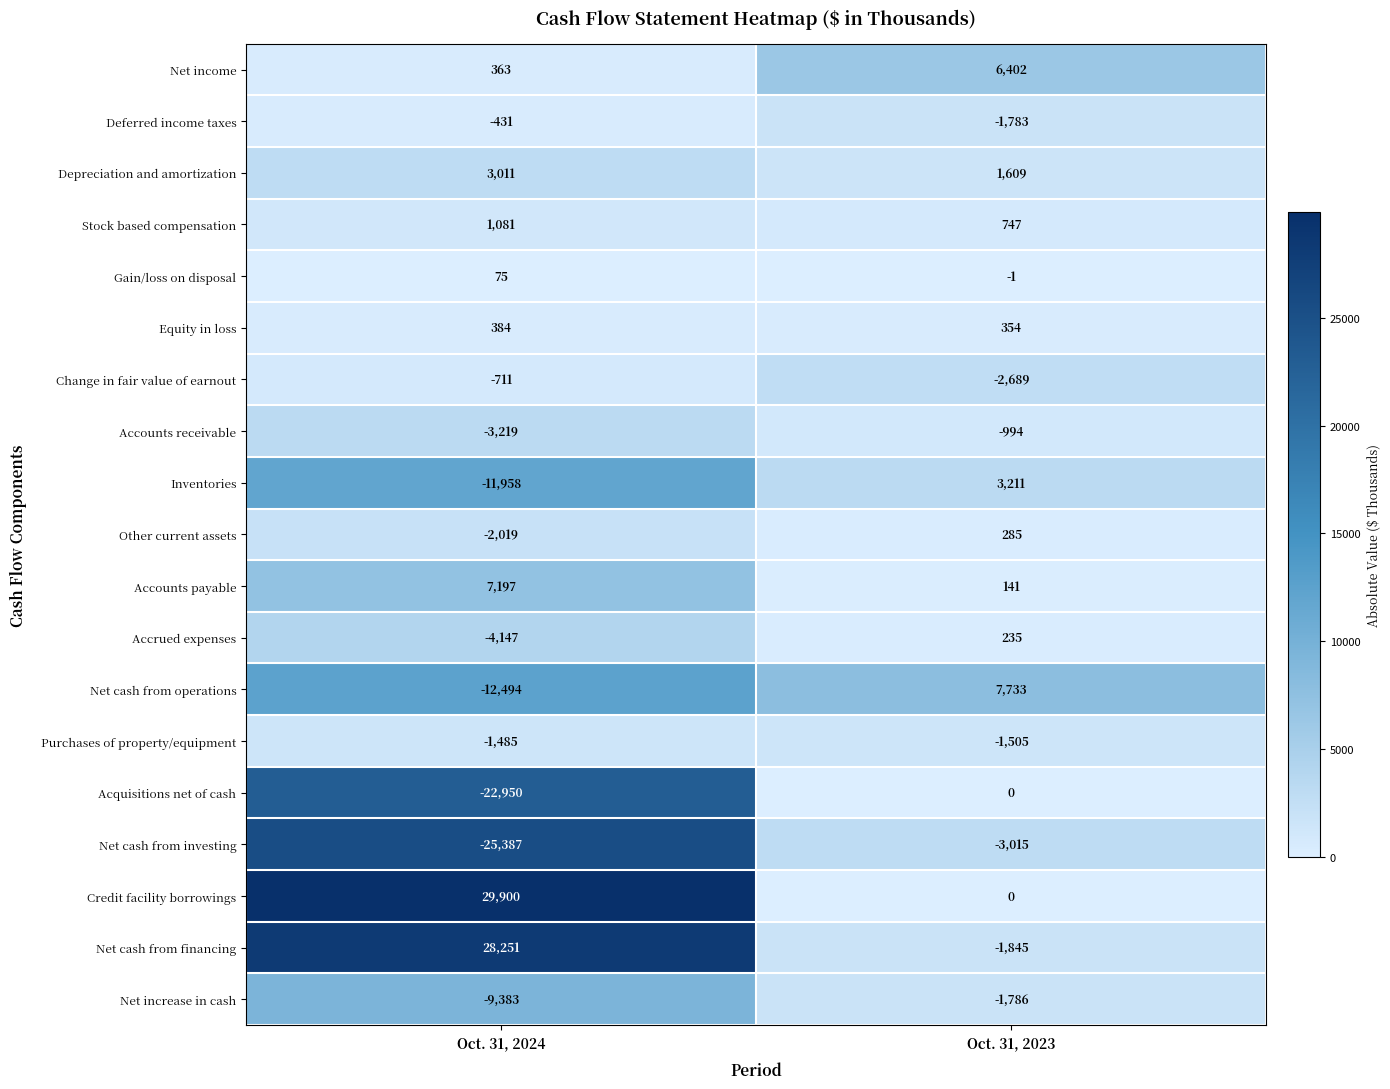

Which series has the largest range (max minus min)?

Net cash from financing